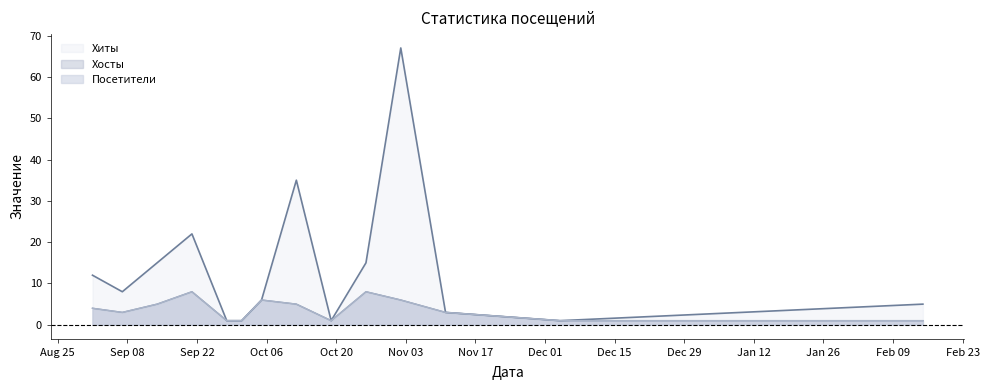

What position from the left is 2021-02-15?

14